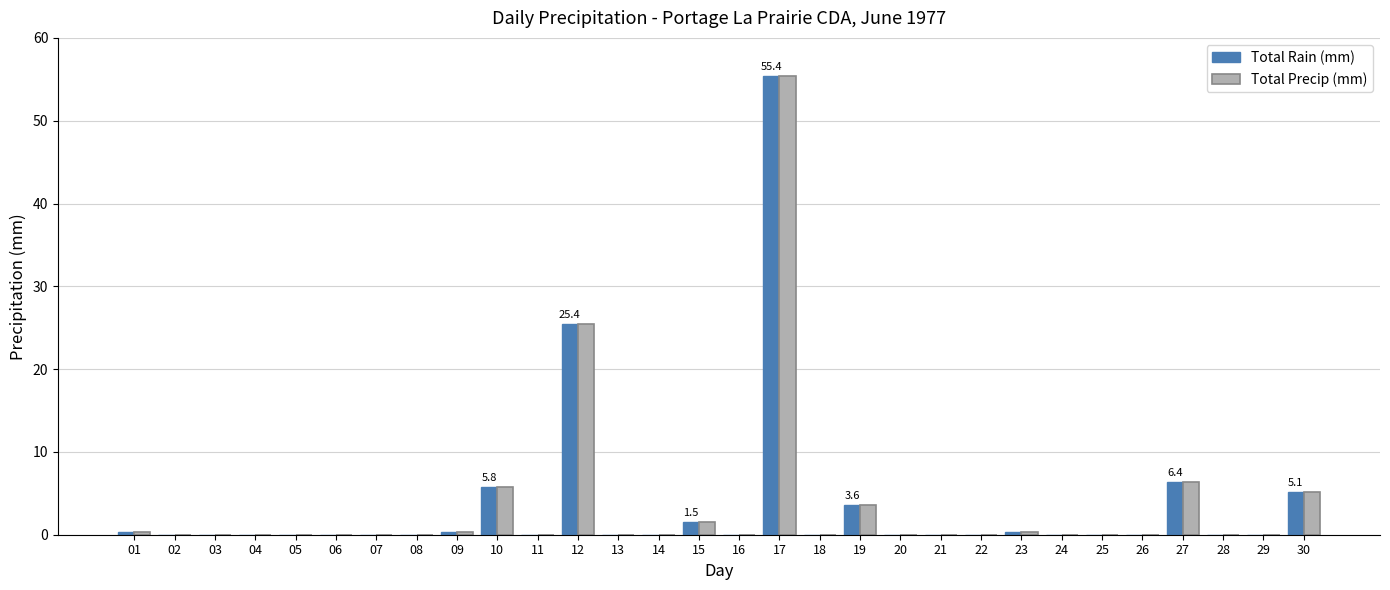

Where is Total Precip (mm) nearest to the value 27?

12